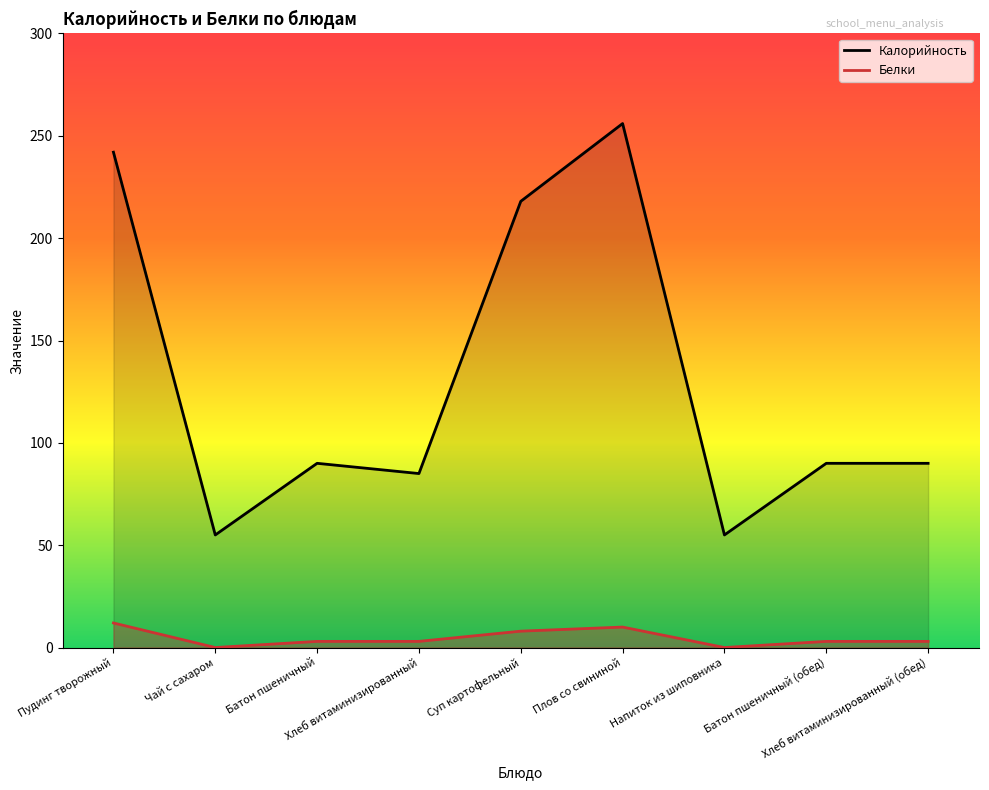

Which label corresponds to the smallest value in the chart?

Чай с сахаром